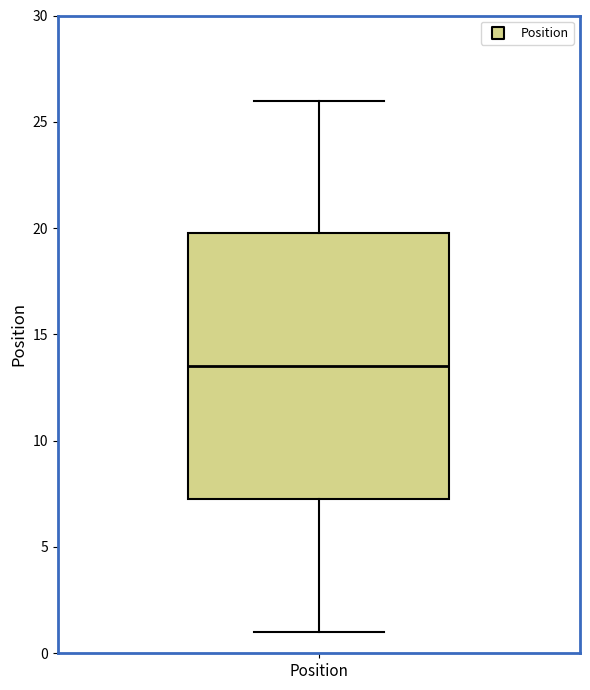

Where is the lower edge of the box for Position on the y-axis? The values are not printed on the chart, so give them approximately, as read against the axis.

7.5